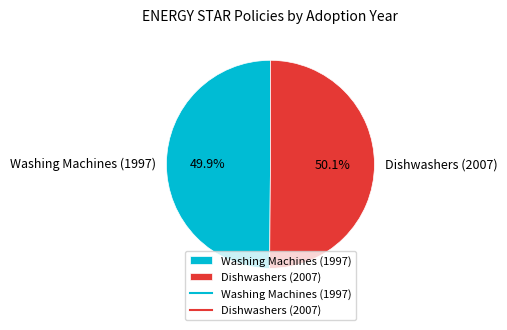

Is there any slice that represents more than half of the pie?

Yes